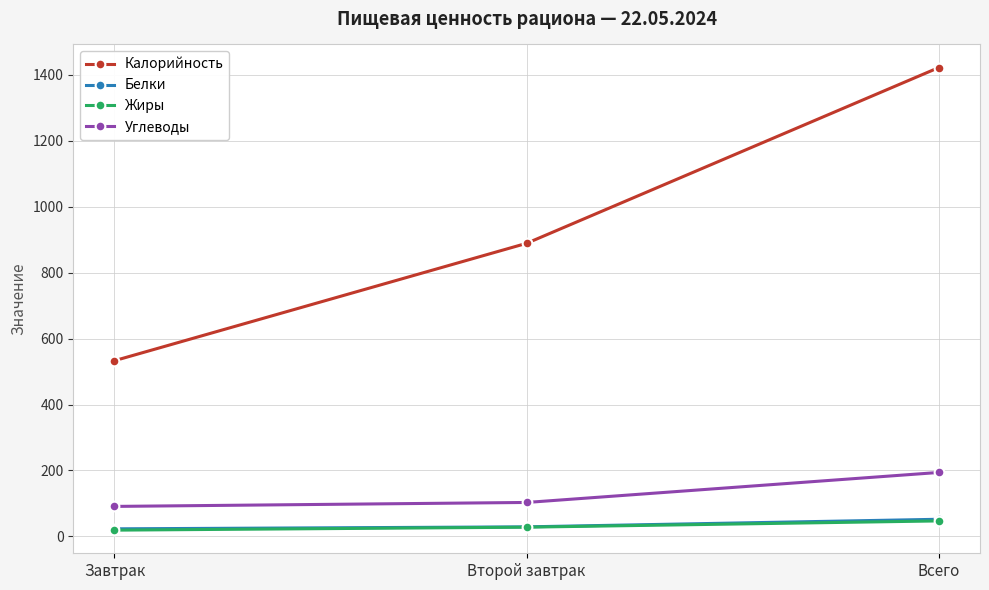

True or false: Калорийность has a value of 1422 at Всего.

True